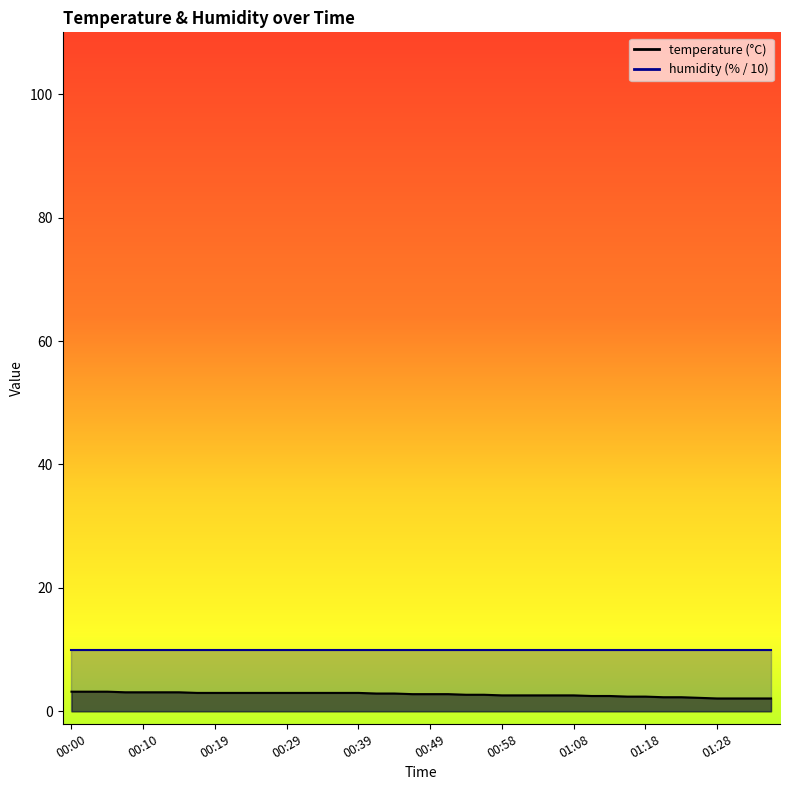

How many categories are shown in the chart?

40